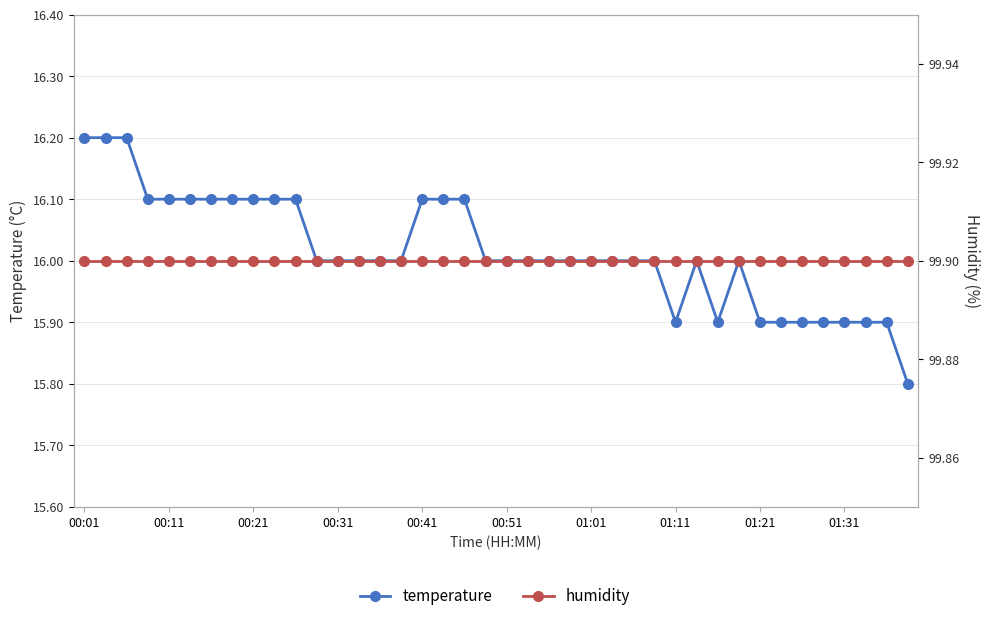

What is the total value across all series at 38?

115.8